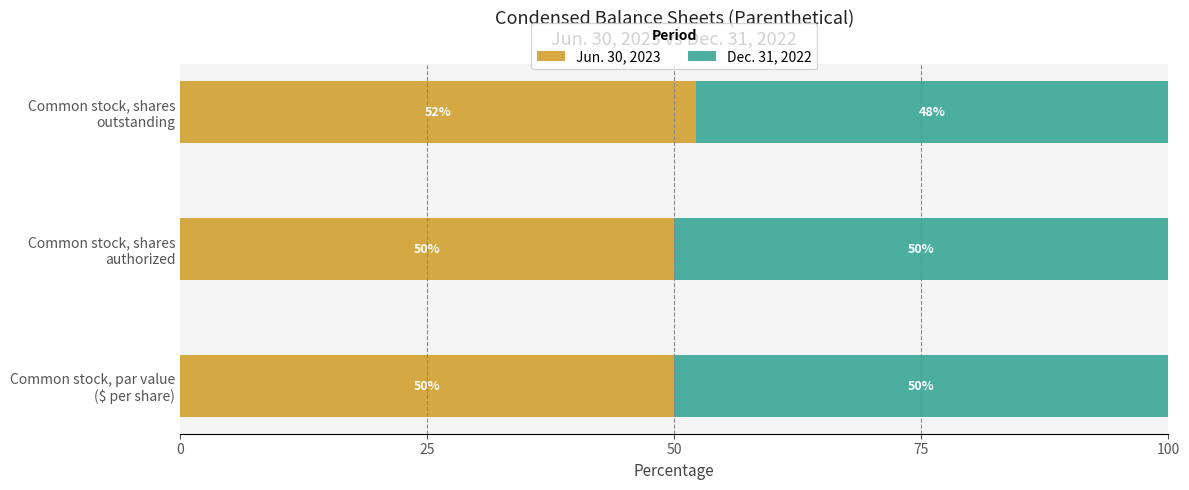

What is the minimum value for Jun. 30, 2023?

50.0